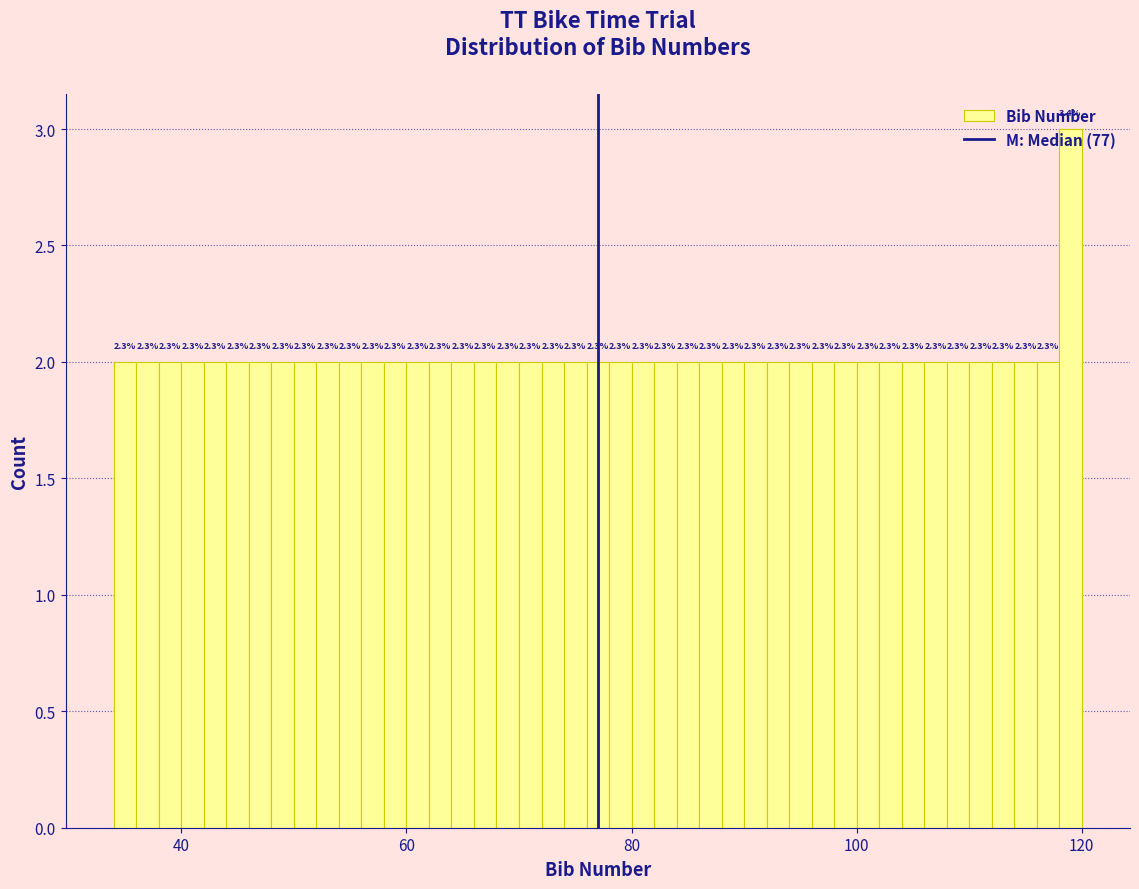

Read against the x-axis, roughly where is the centre of the tallest bar?

120